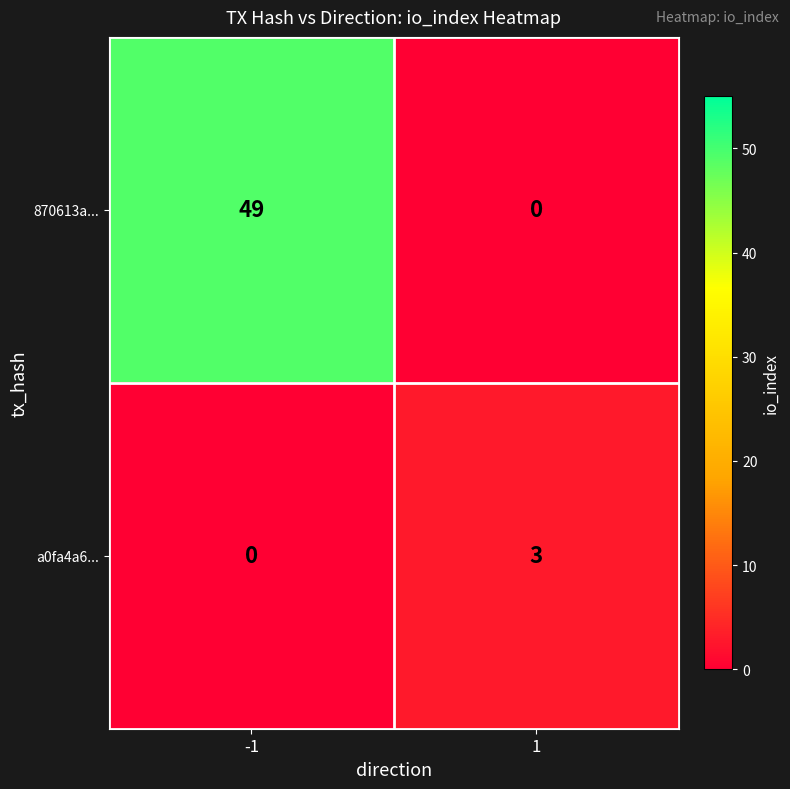

What is the difference between the 870613a... values at -1 and 1?

49